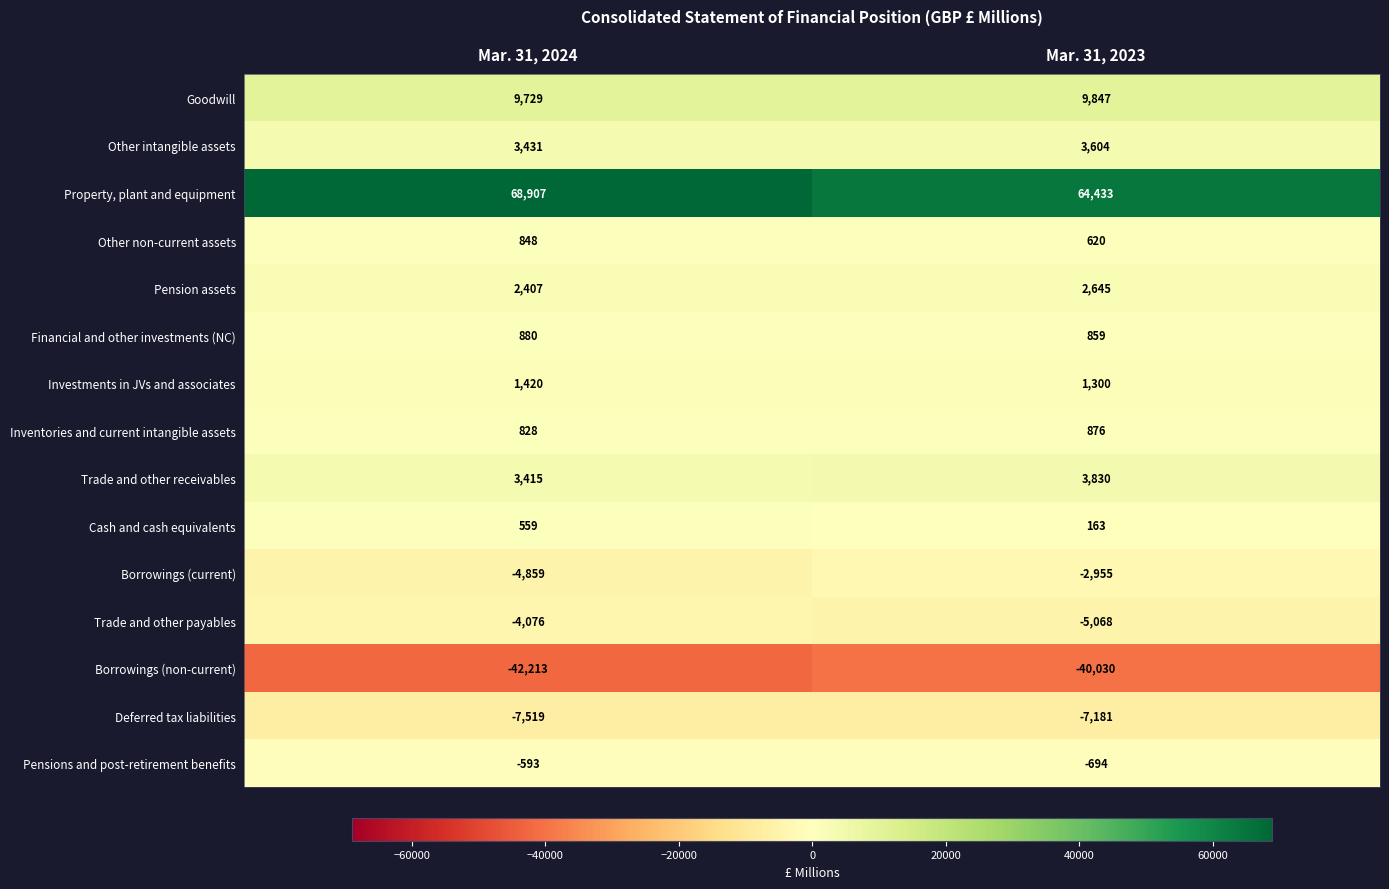

Reading left to right, extract all data points from this chart.

Goodwill: Mar. 31, 2024=9729	Mar. 31, 2023=9847
Other intangible assets: Mar. 31, 2024=3431	Mar. 31, 2023=3604
Property, plant and equipment: Mar. 31, 2024=68907	Mar. 31, 2023=64433
Other non-current assets: Mar. 31, 2024=848	Mar. 31, 2023=620
Pension assets: Mar. 31, 2024=2407	Mar. 31, 2023=2645
Financial and other investments (NC): Mar. 31, 2024=880	Mar. 31, 2023=859
Investments in JVs and associates: Mar. 31, 2024=1420	Mar. 31, 2023=1300
Inventories and current intangible assets: Mar. 31, 2024=828	Mar. 31, 2023=876
Trade and other receivables: Mar. 31, 2024=3415	Mar. 31, 2023=3830
Cash and cash equivalents: Mar. 31, 2024=559	Mar. 31, 2023=163
Borrowings (current): Mar. 31, 2024=-4859	Mar. 31, 2023=-2955
Trade and other payables: Mar. 31, 2024=-4076	Mar. 31, 2023=-5068
Borrowings (non-current): Mar. 31, 2024=-42213	Mar. 31, 2023=-40030
Deferred tax liabilities: Mar. 31, 2024=-7519	Mar. 31, 2023=-7181
Pensions and post-retirement benefits: Mar. 31, 2024=-593	Mar. 31, 2023=-694